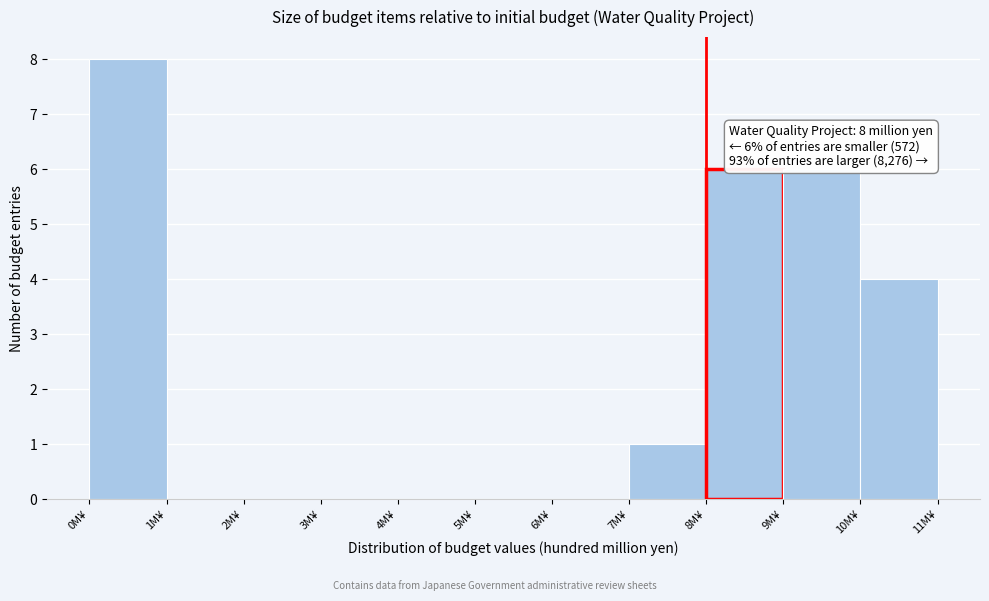

Over which range of the x-axis is the bar tallest?

0 to 1